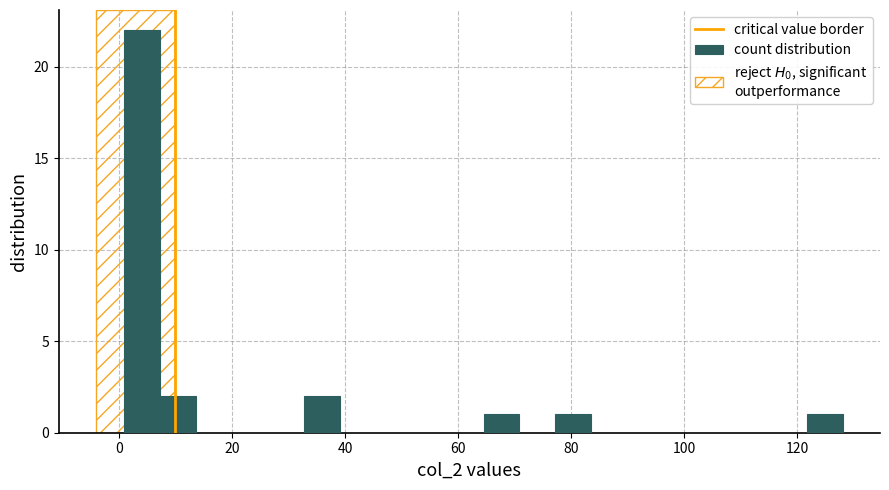

Around what value on the x-axis is the tallest bar? Give the approximate position of its centre, as read against the axis.

4